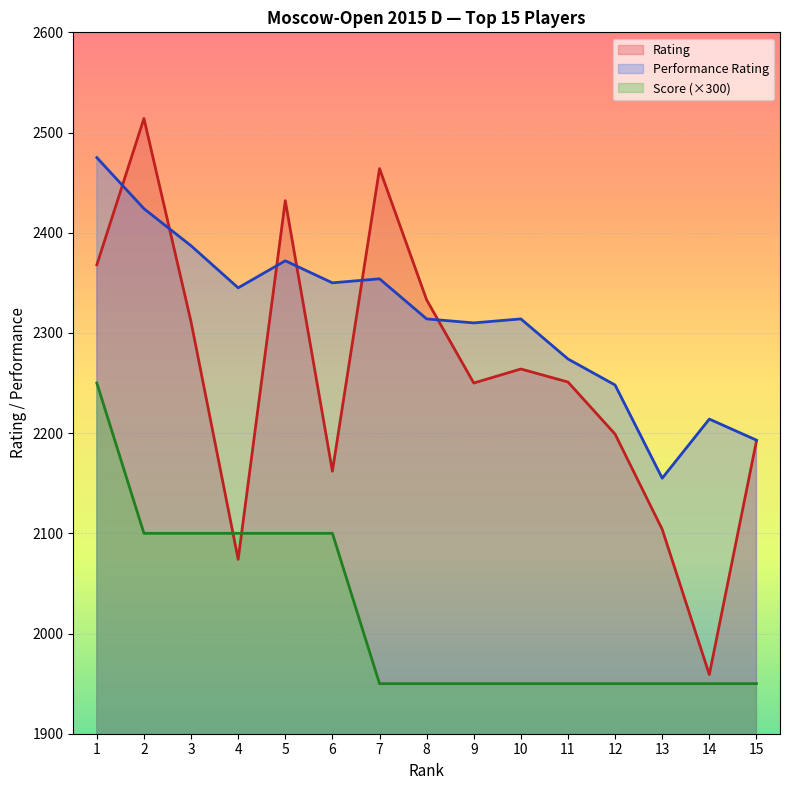

Rank the series at 5 from lowest to highest value.

Score (×300), Performance Rating, Rating